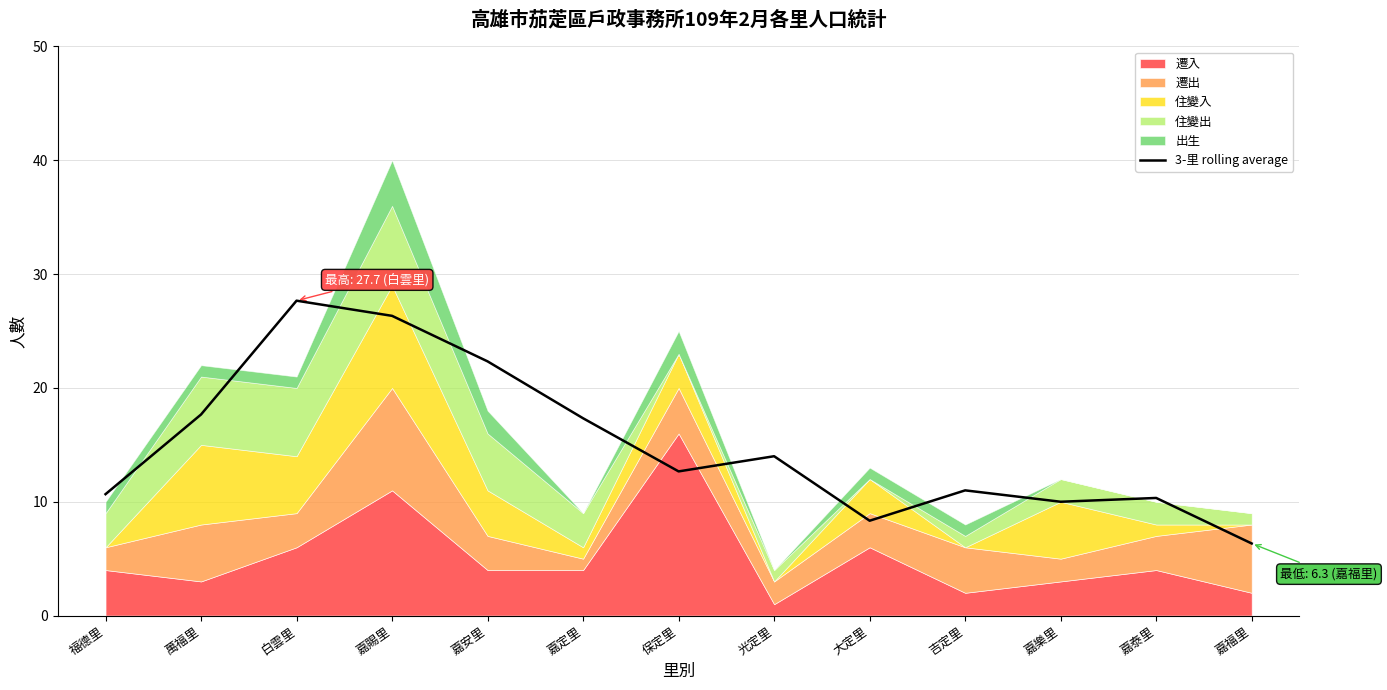

What is the difference between the values at 嘉賜里 and 萬福里?

8.7